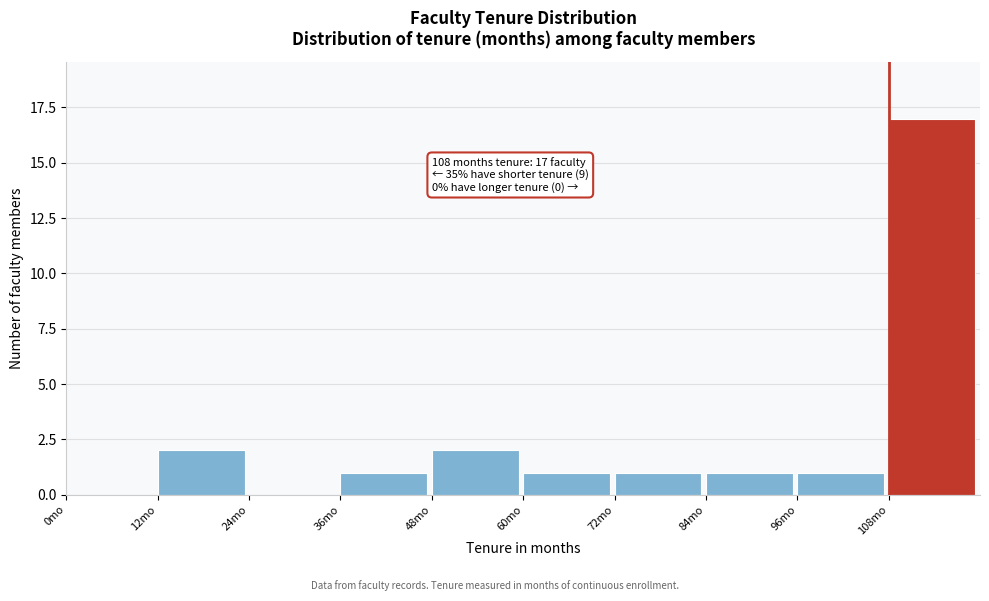

Which range on the x-axis has the tallest bar?

108 to 120